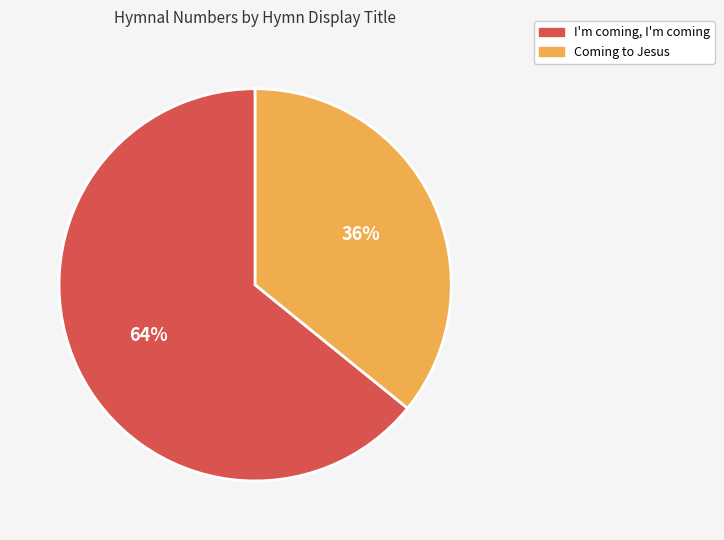

Combined, do I'm coming, I'm coming and Coming to Jesus account for over 50%?

Yes